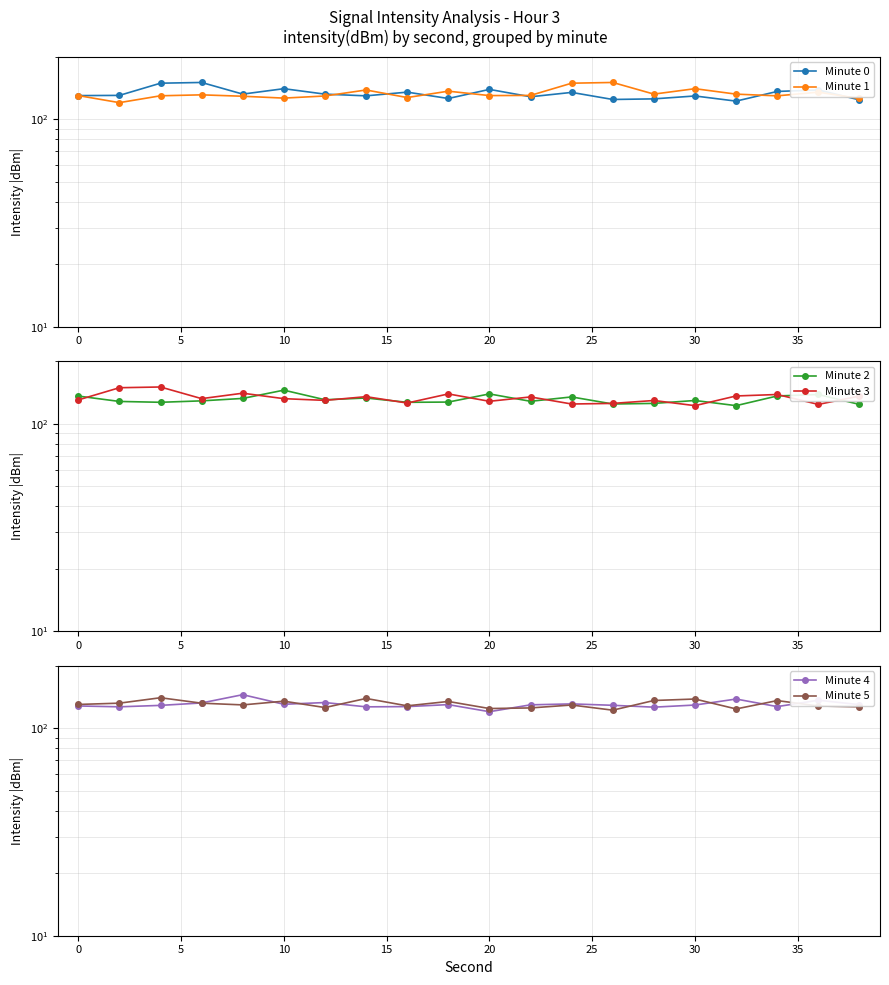

Does the chart display data point markers on the line(s)?

Yes